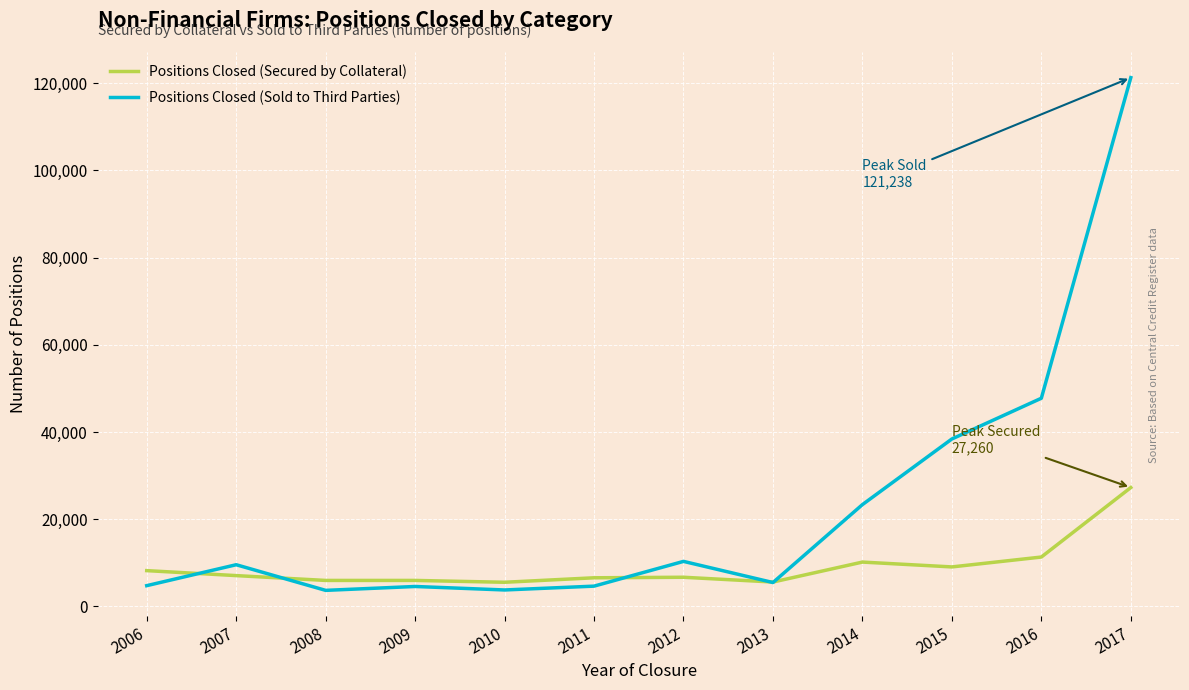

At 2007, list the series in order from largest to smallest.

Positions Closed (Sold to Third Parties), Positions Closed (Secured by Collateral)